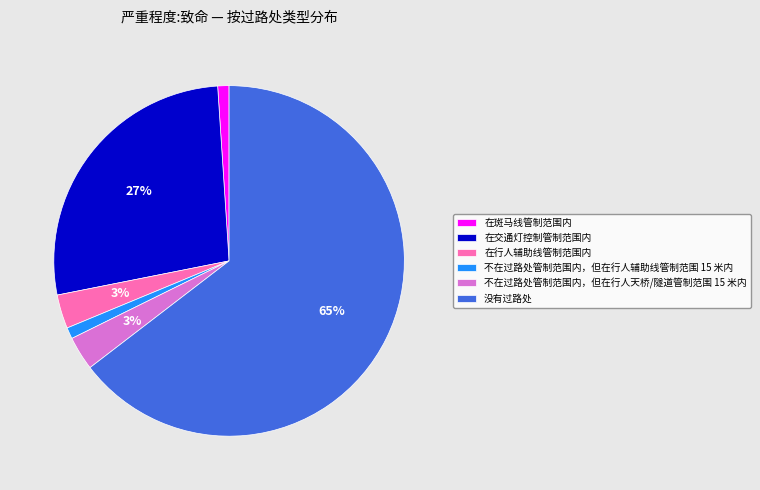

What percentage is the 不在过路处管制范围内，但在行人天桥/隧道管制范围 15 米内 slice, to the nearest percent?

3%